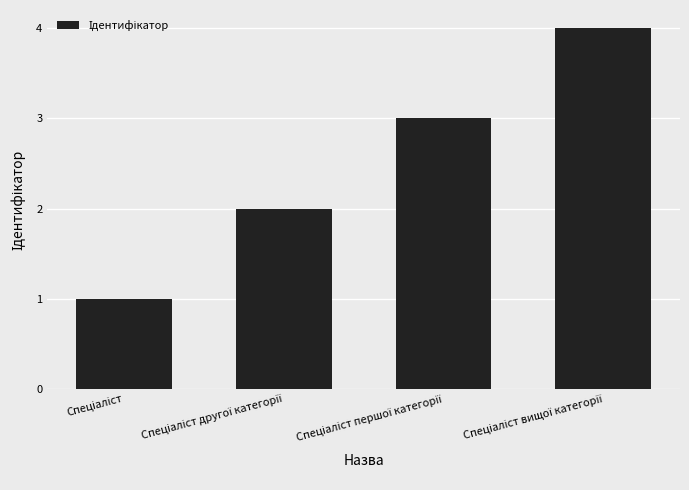

Are the bars horizontal?

No